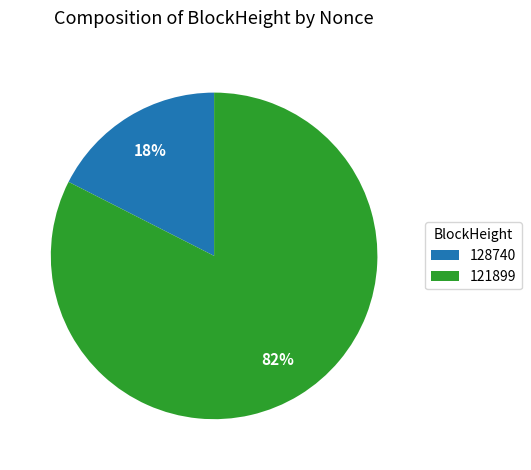

The 121899 slice represents 82% of the pie. True or false?

True